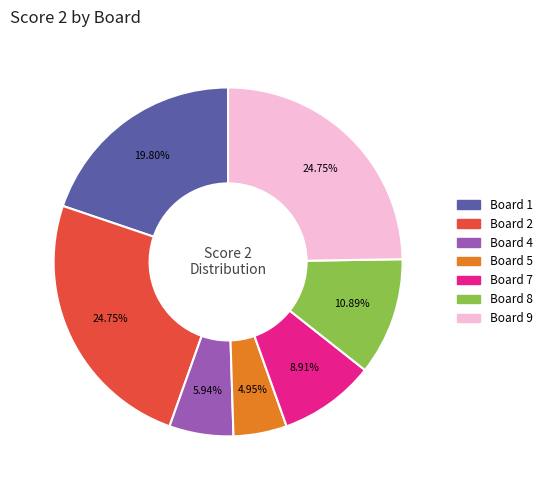

Is there any slice that represents more than half of the pie?

No